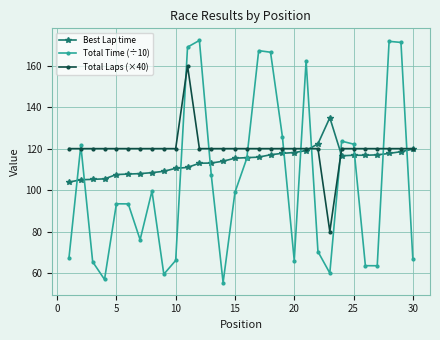

True or false: Total Laps (×40) and Total Time (÷10) cross at least once.

True